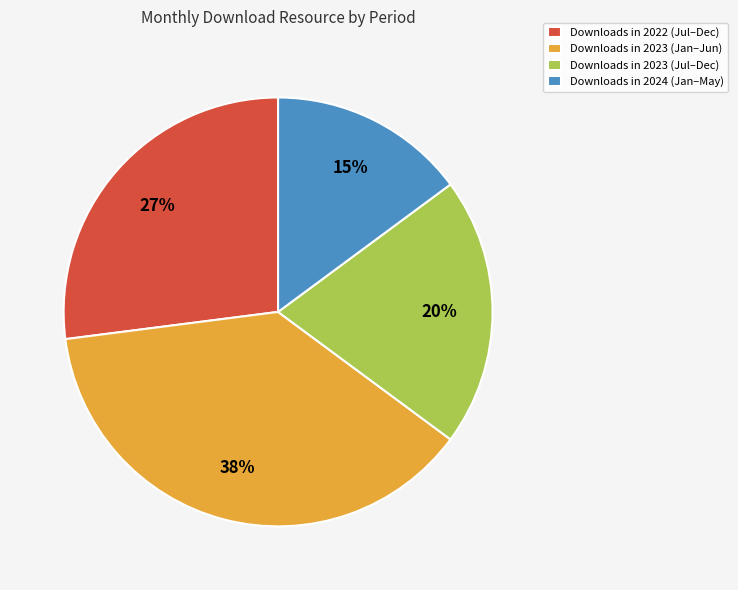

How many slices are in this pie chart?

4